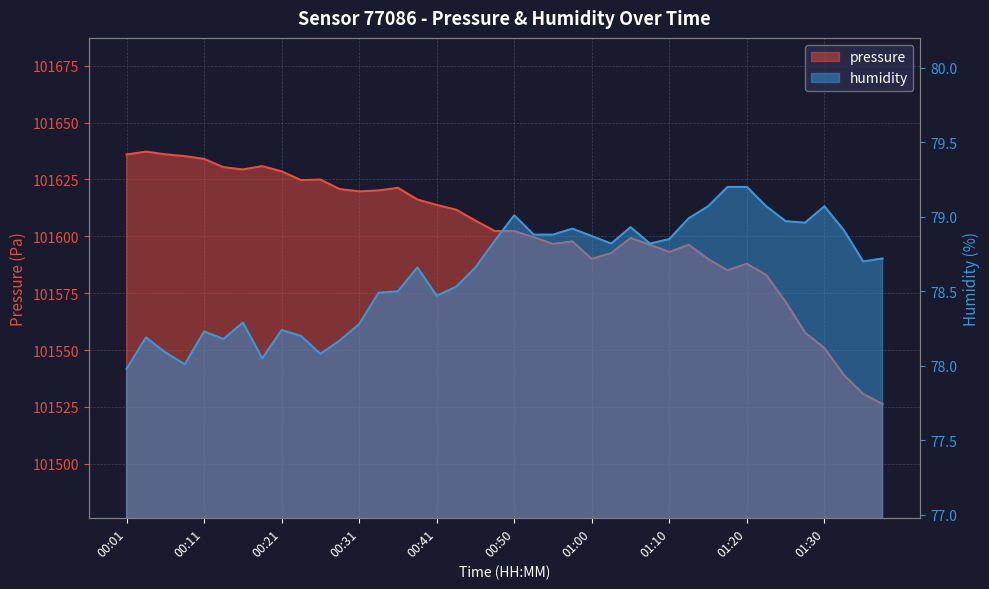

True or false: pressure and humidity intersect in this chart.

False